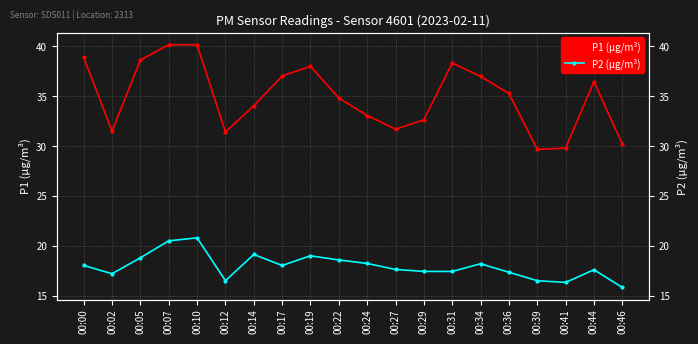

What is the average value of the P2 (μg/m³) series?

18.0